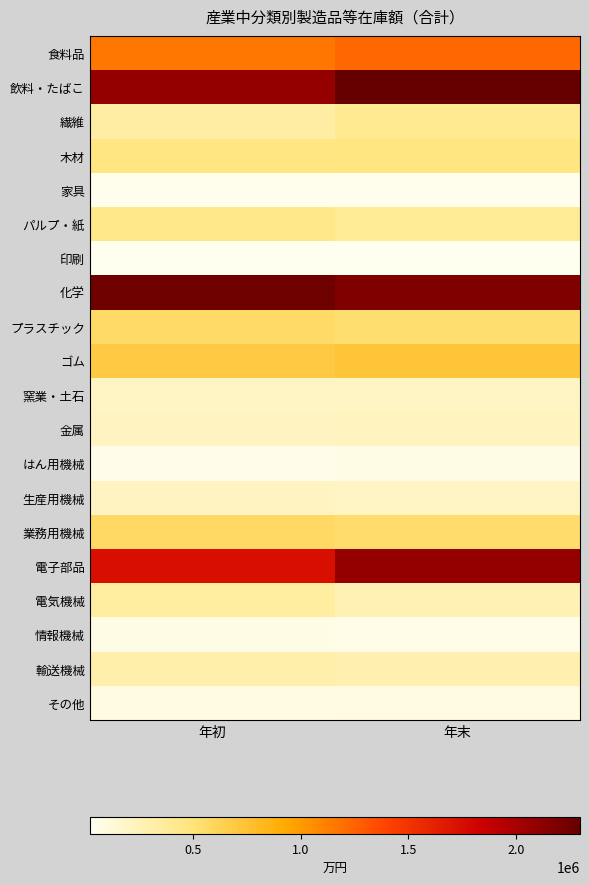

Which series has the widest spread of values?

電子部品